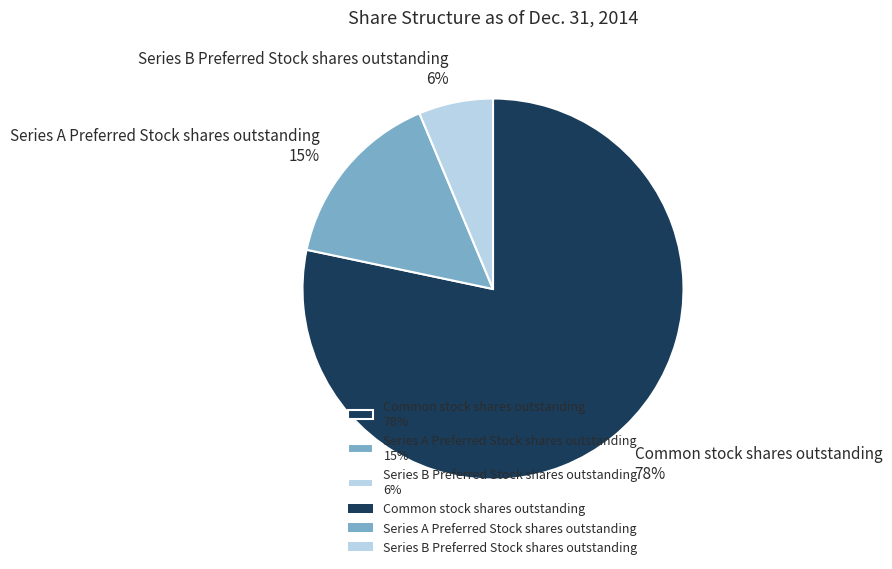

What percentage is the Series A Preferred Stock shares outstanding slice, to the nearest percent?

15%